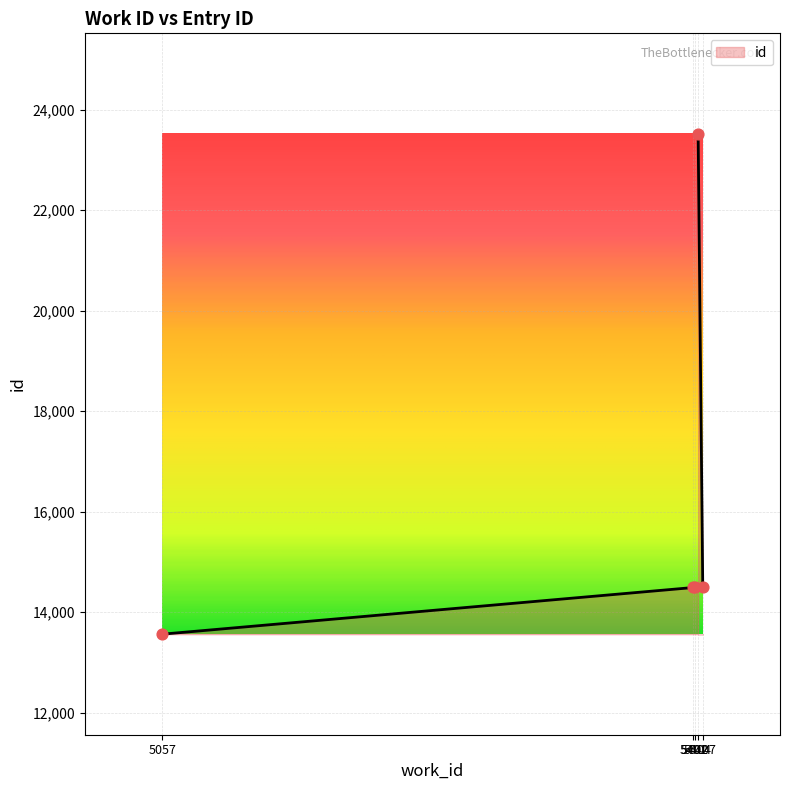

Approximately how many times larger is the value at 5407 compared to 5401?

1.0